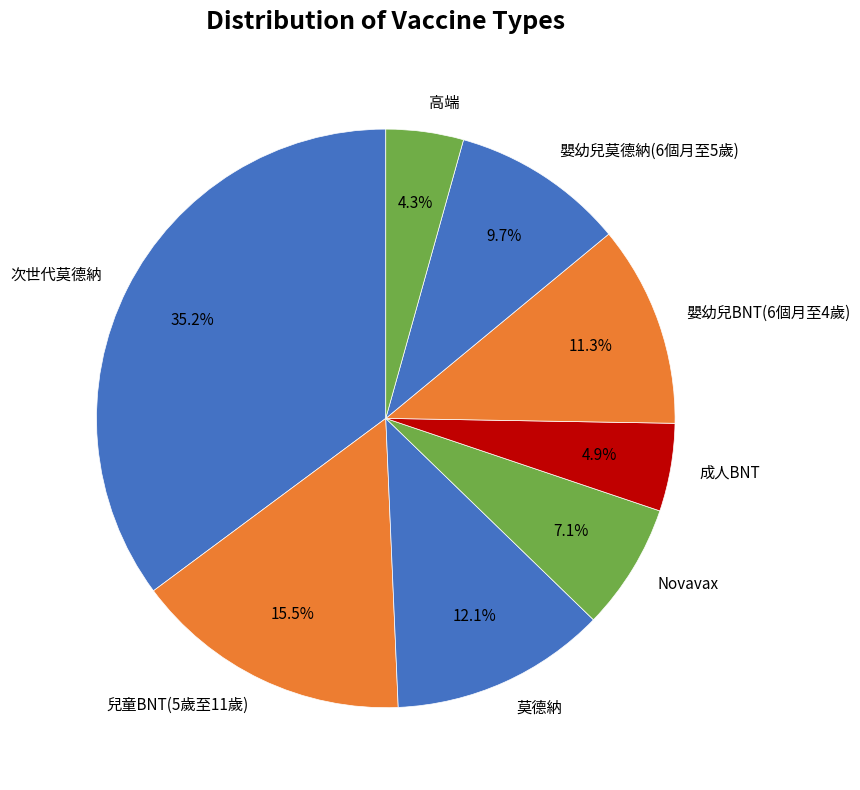

What portion of the pie excludes 兒童BNT(5歲至11歲)?

84.5%